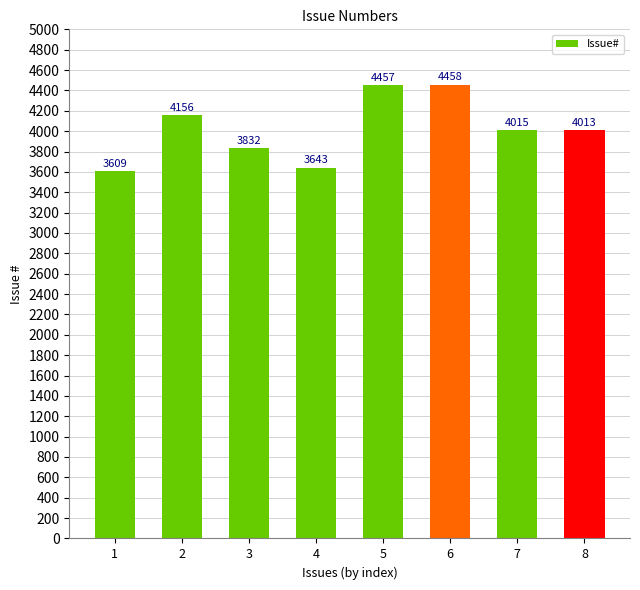

Which label corresponds to the smallest value in the chart?

1